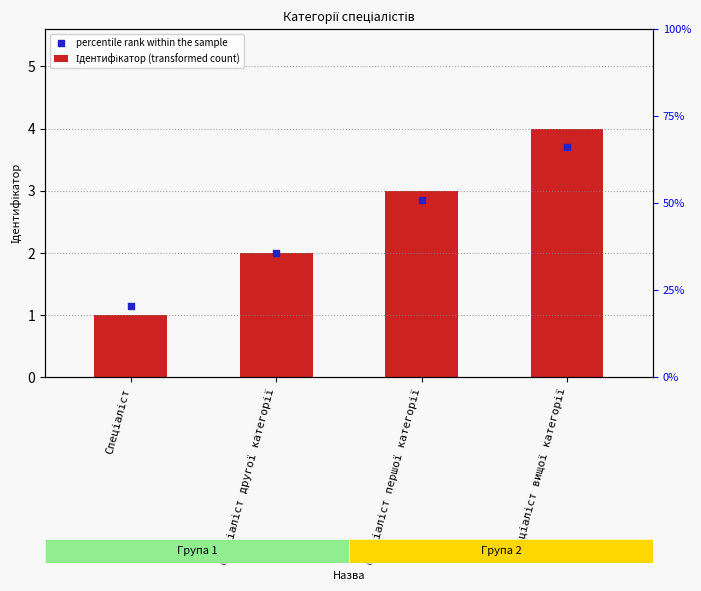

Which series has the largest total across all categories?

Ідентифікатор (transformed count)